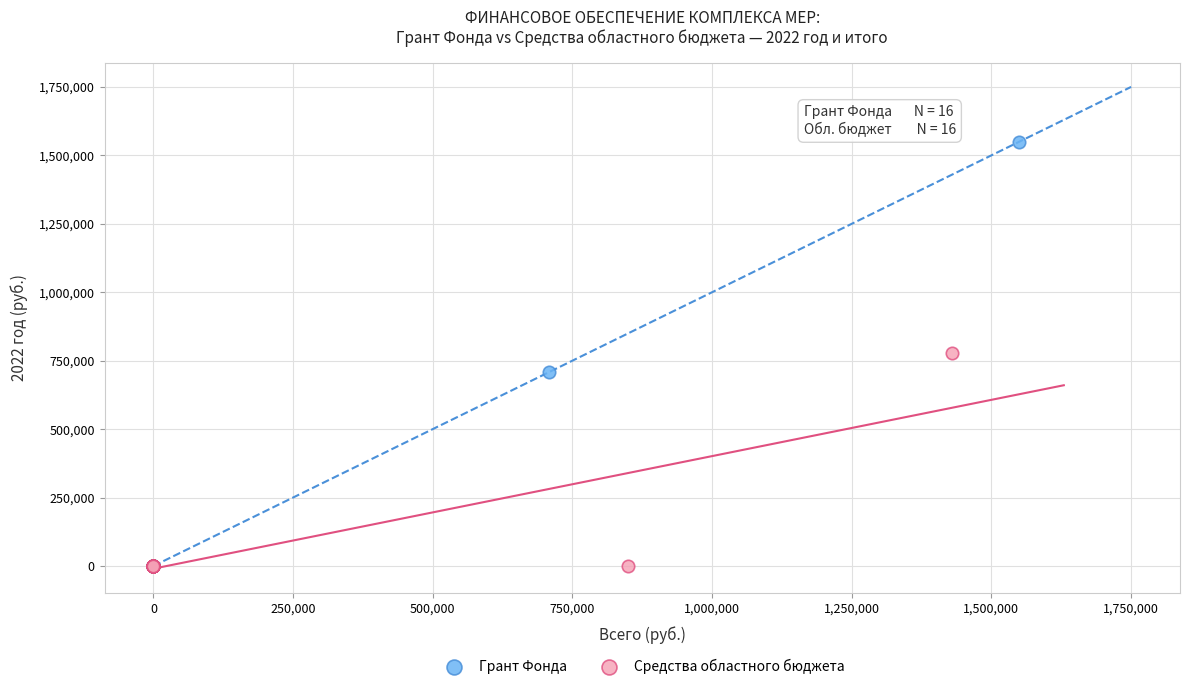

Which series reaches the maximum Y coordinate?

Грант Фонда